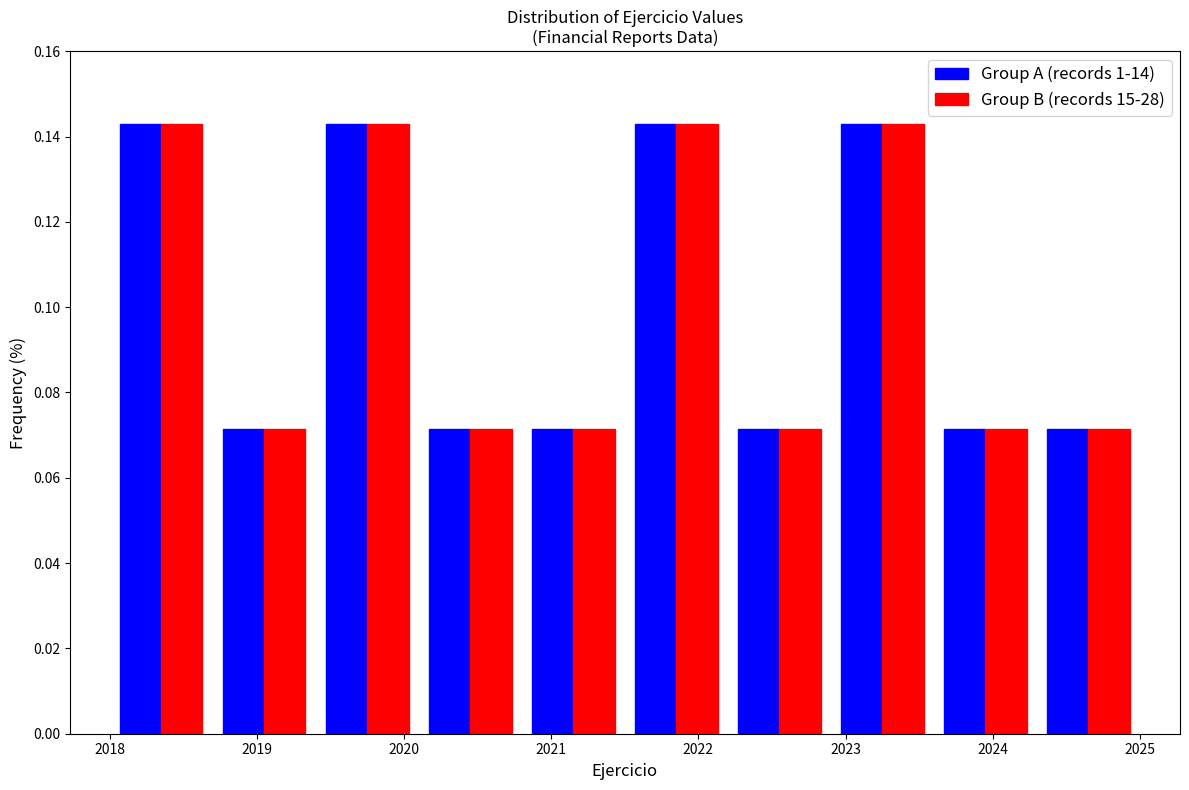

What is the height of the Group B (records 15-28) bar covering 2022.2 to 2022.9 on the x-axis? The values are not printed on the chart, so give them approximately, as read against the axis.

0.072